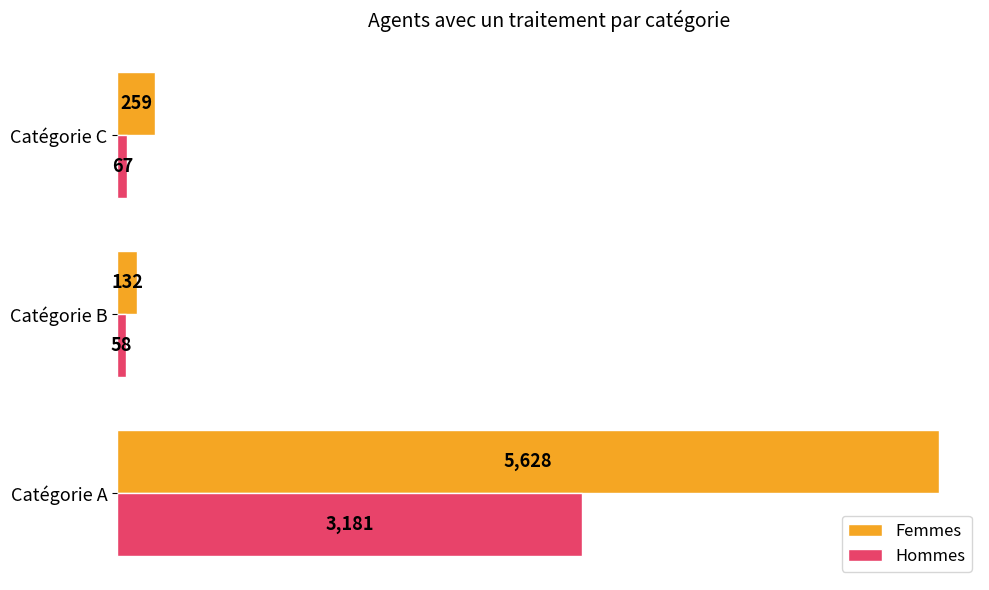

Which series has the largest total across all categories?

Femmes